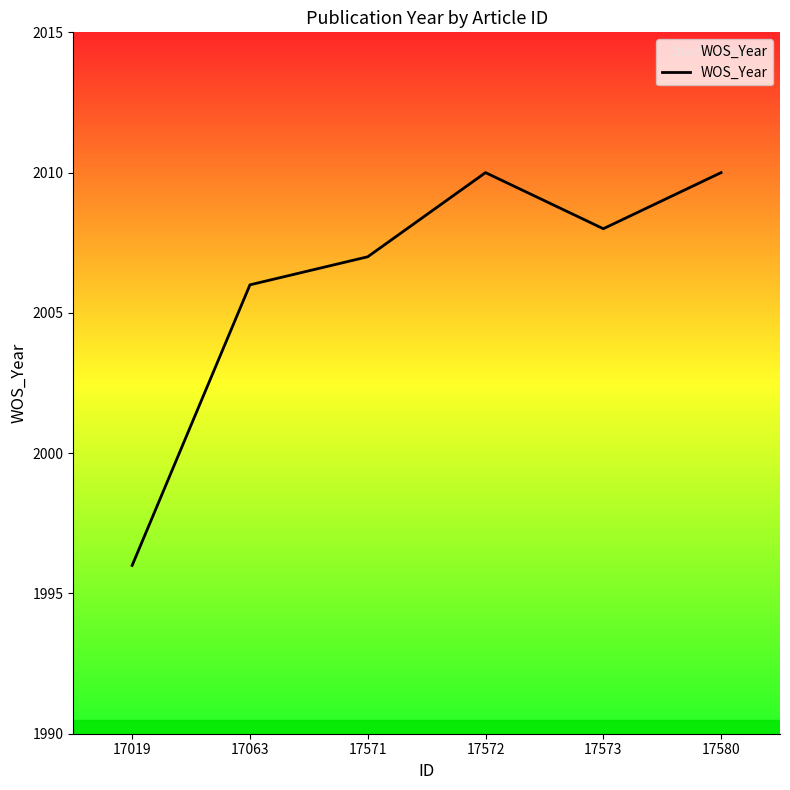

What is the maximum value shown in the chart?

2010